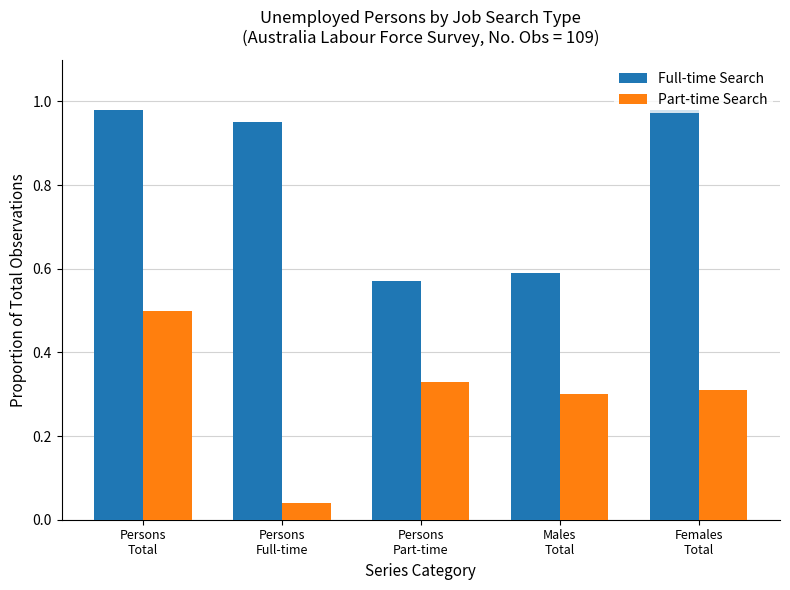

The Full-time Search series shows 0.3 at Persons
Part-time. True or false?

False